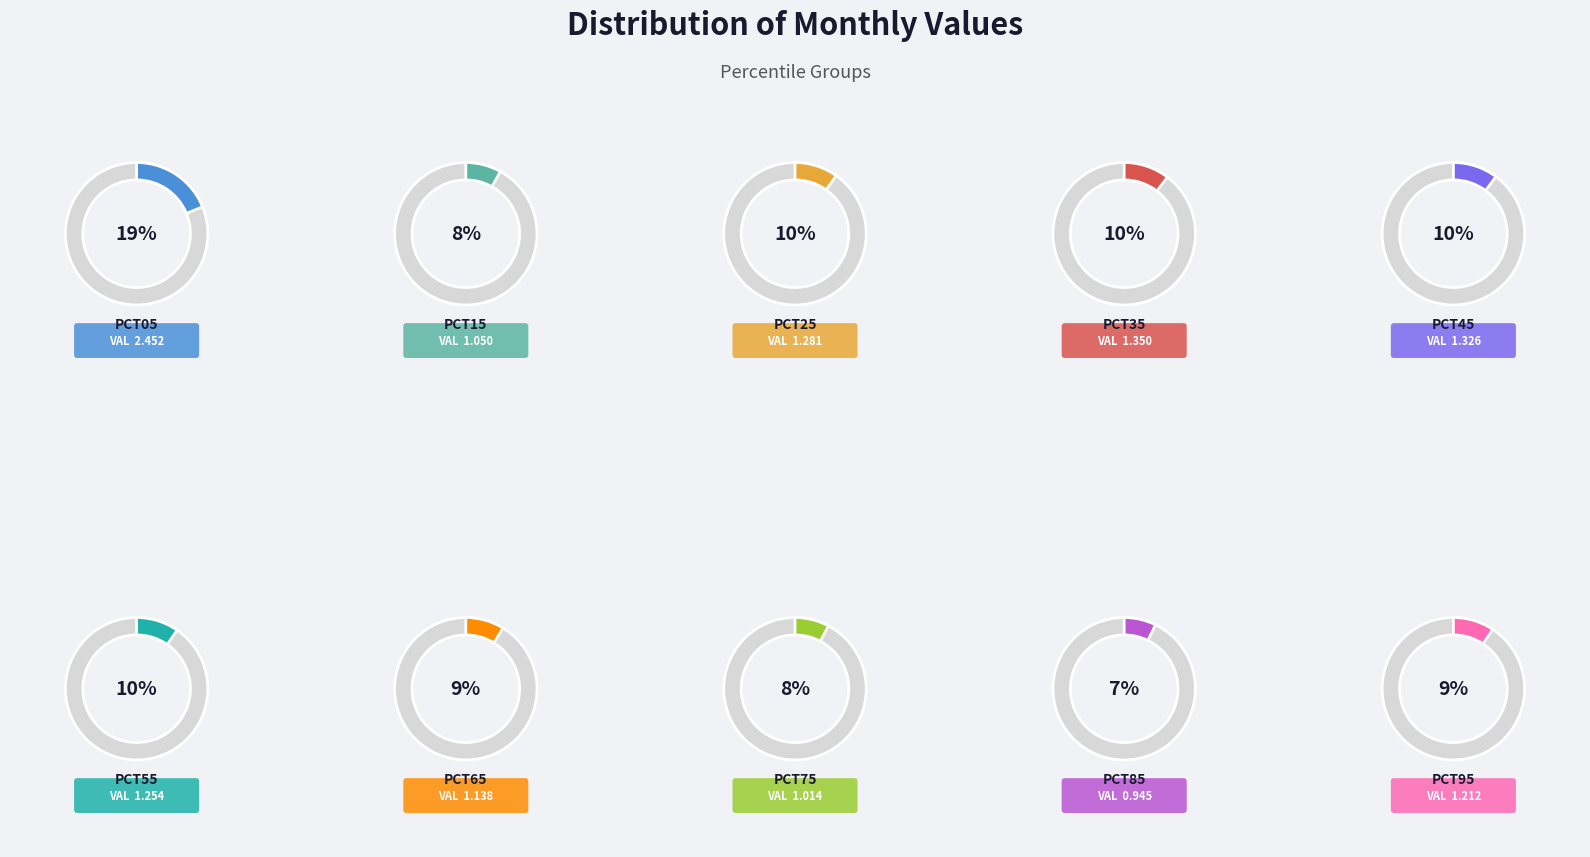

Rank the categories by value from lowest to highest.

pct85, pct75, pct15, pct65, pct95, pct55, pct25, pct45, pct35, pct05